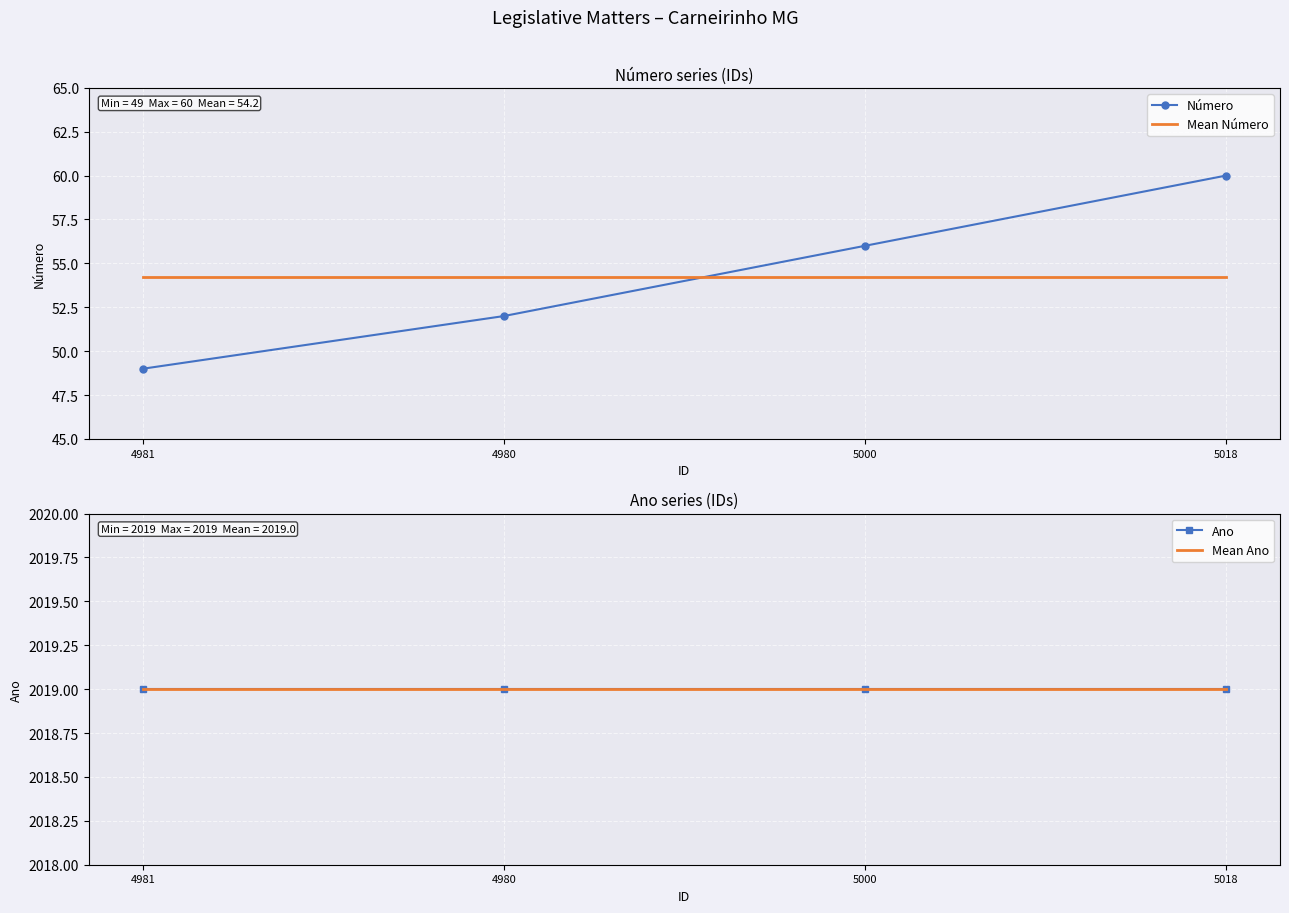

True or false: Ano has more than 0 points higher than both neighbors.

False